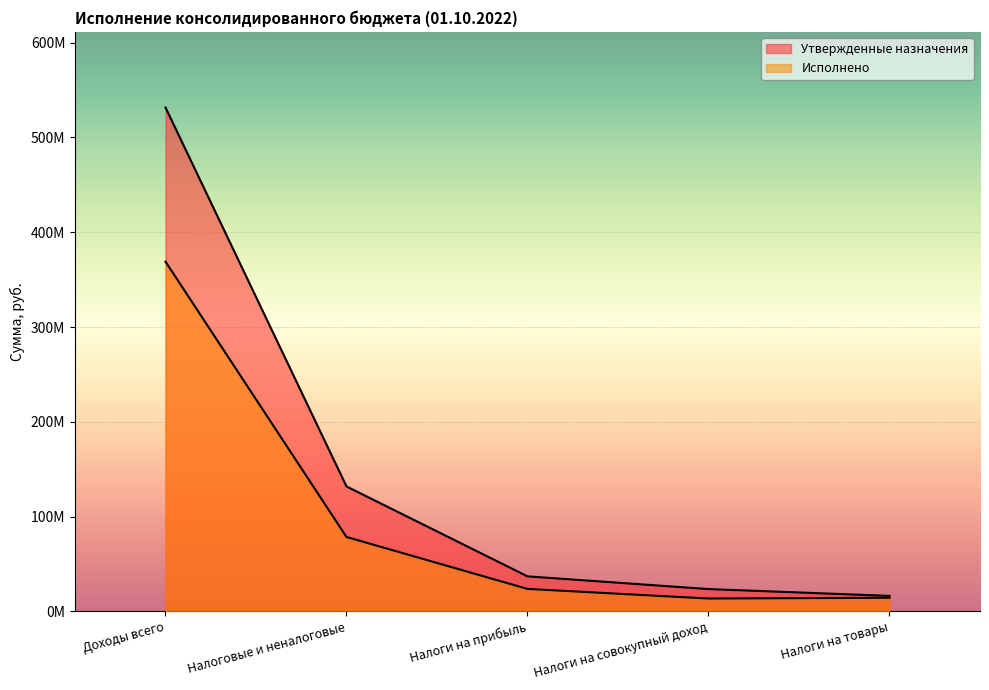

Which series has the widest spread of values?

Утвержденные назначения